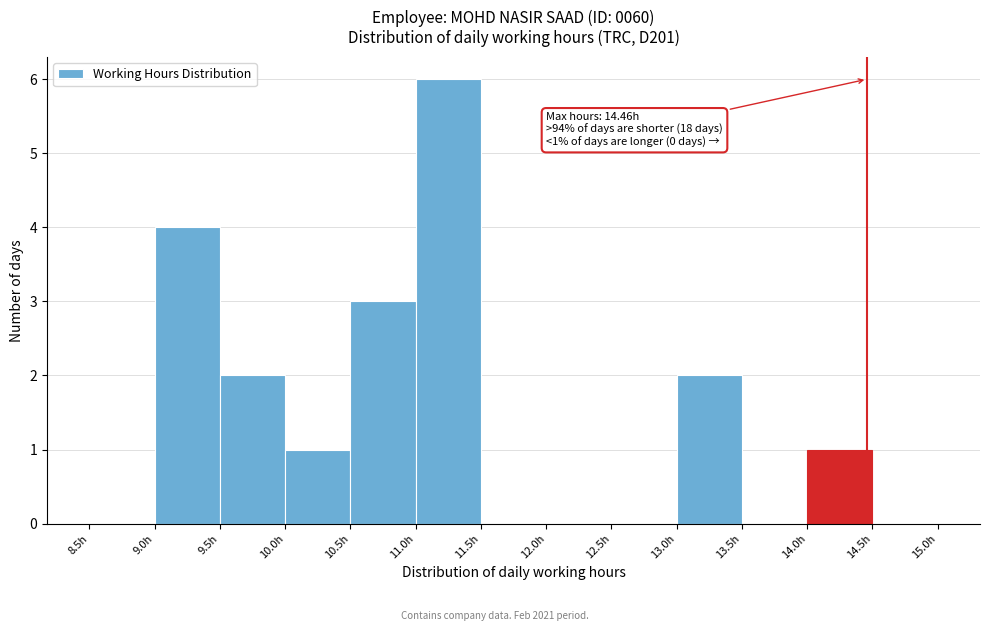

Which range on the x-axis has the tallest bar?

11.0 to 11.5